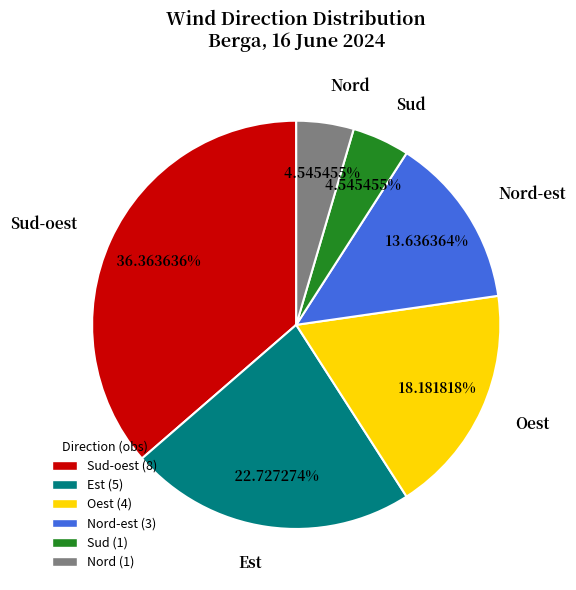

To the nearest percent, what percentage of the pie is Oest?

18%